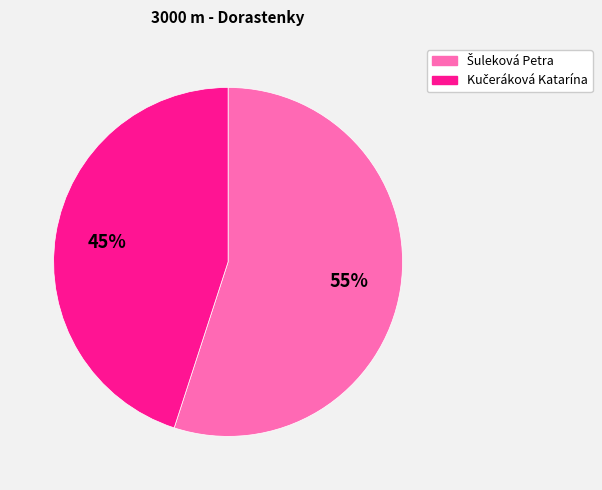

Is there any slice that represents more than half of the pie?

Yes